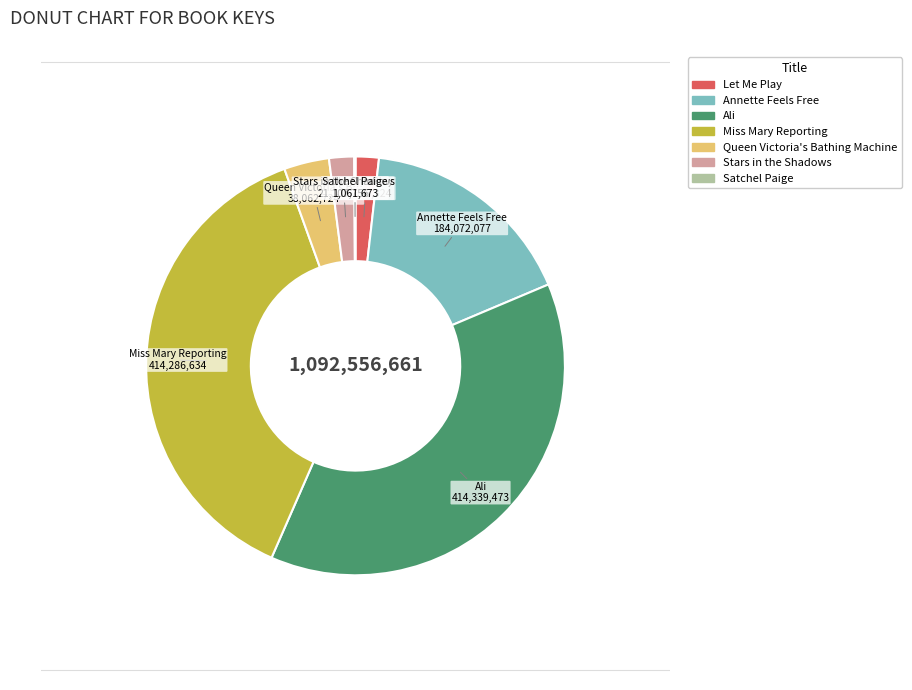

Is Miss Mary Reporting the majority of the pie?

No